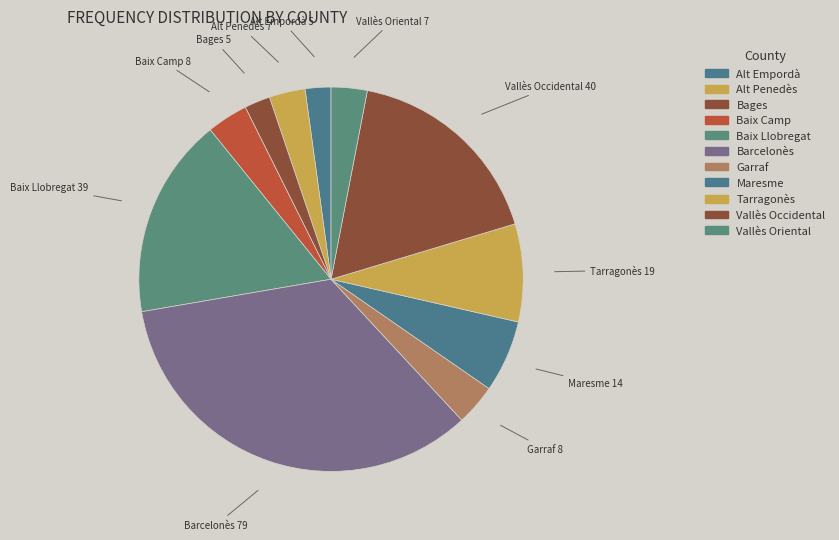

Does any single category account for the majority?

No